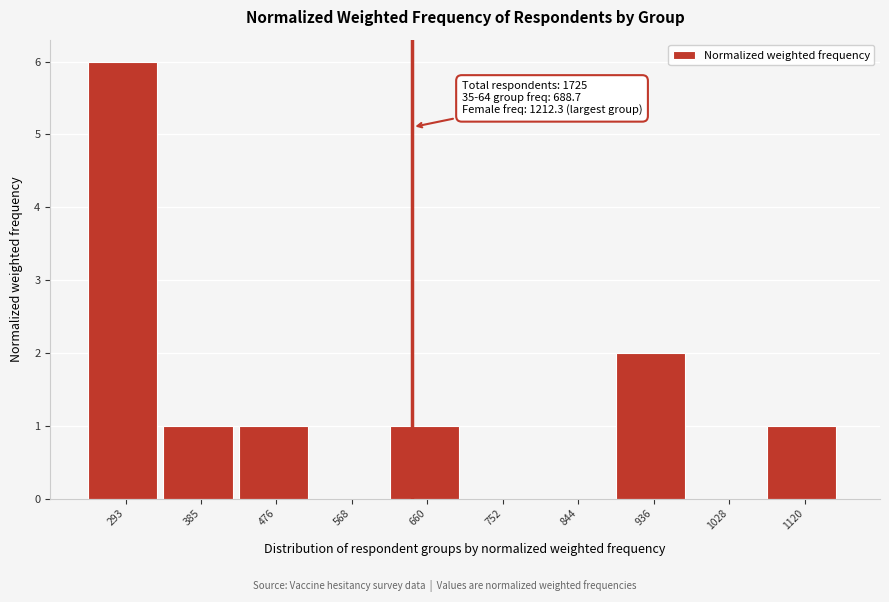

Reading left to right, what are all the values shown in this chart?

293=6	385=1	476=1	568=0	660=1	752=0	844=0	936=2	1028=0	1120=1